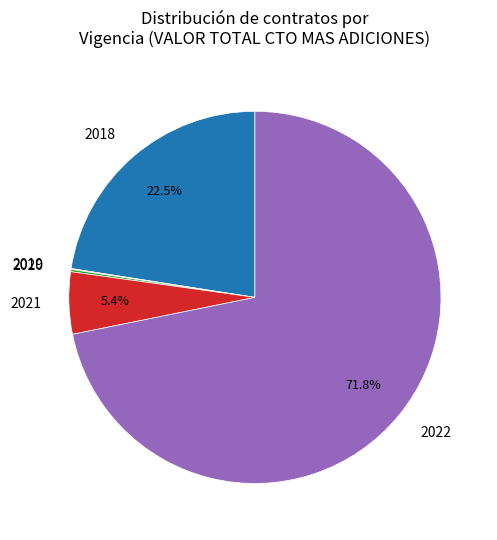

Which slice is the largest?

2022